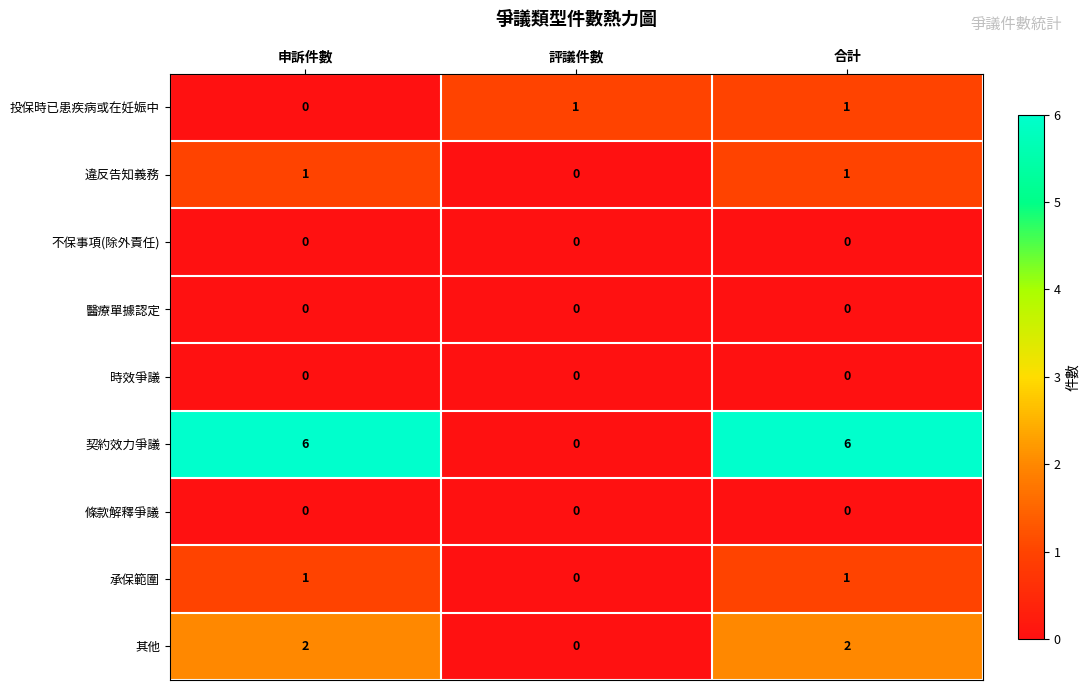

Which series has the largest range (max minus min)?

契約效力爭議